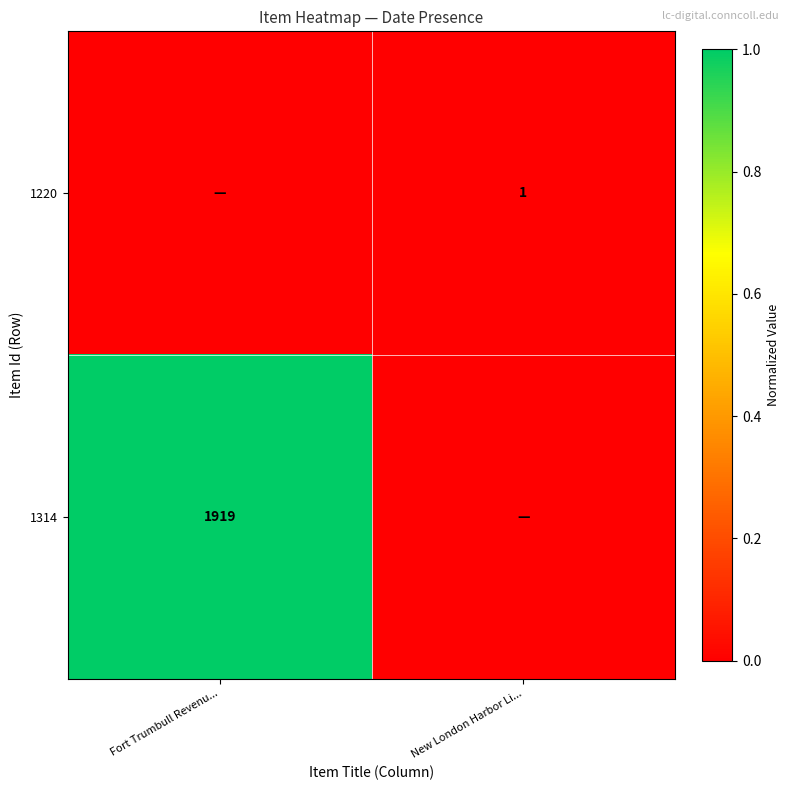

The value of 1314 at Fort Trumbull Revenu... is 3245. True or false?

False